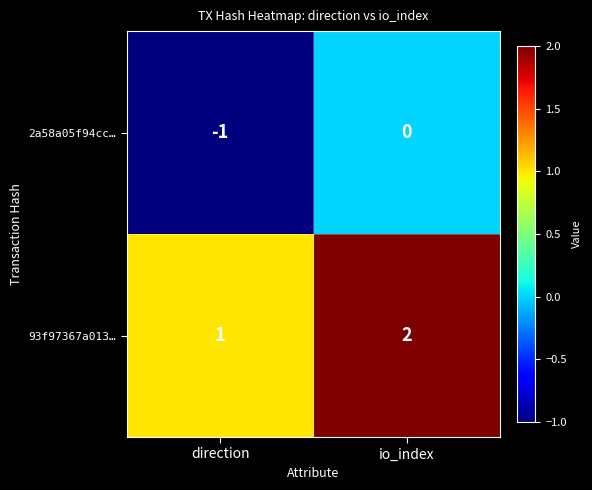

Rank the series by their average value, from lowest to highest.

2a58a05f94cc…, 93f97367a013…